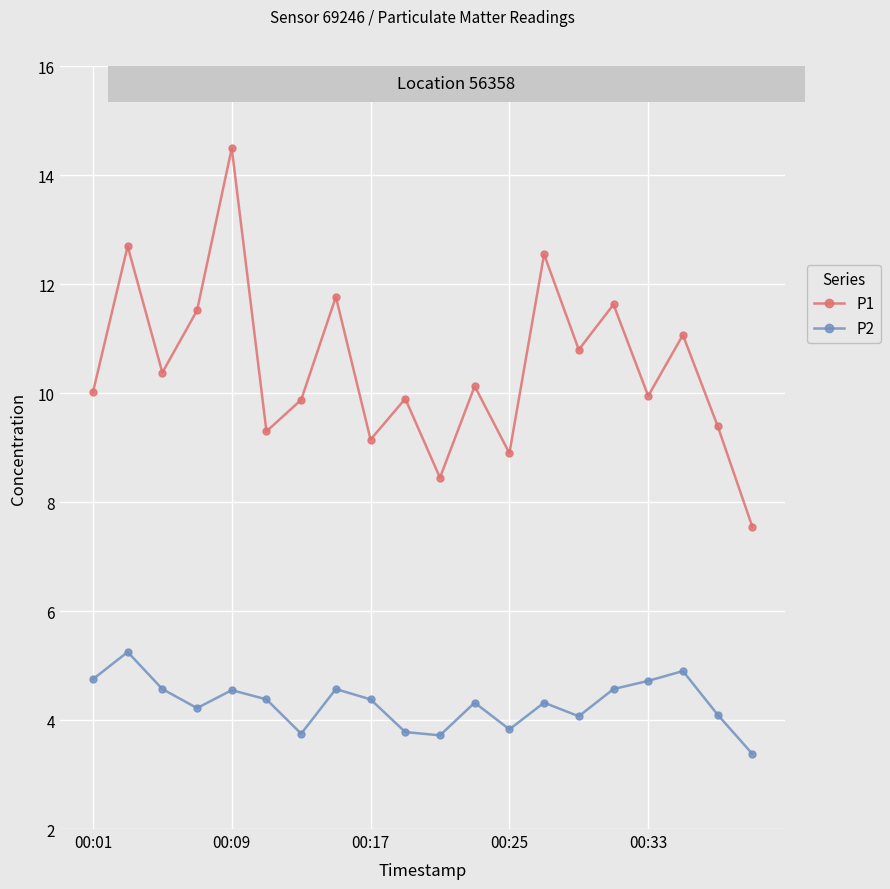

In P1, how many points are lower than both neighbors (excluding endpoints)?

7